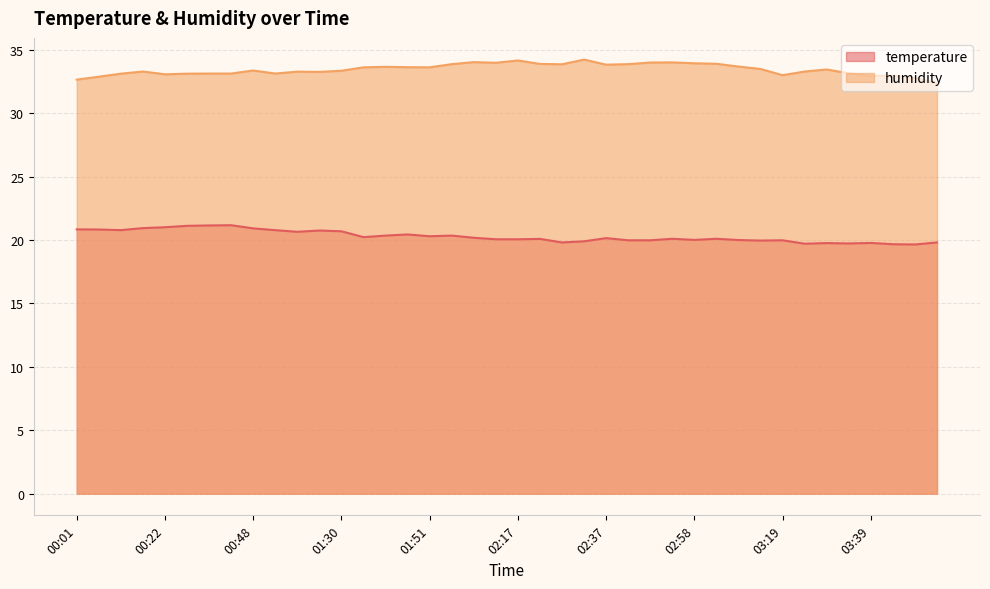

At which label does humidity reach its peak?

02:32